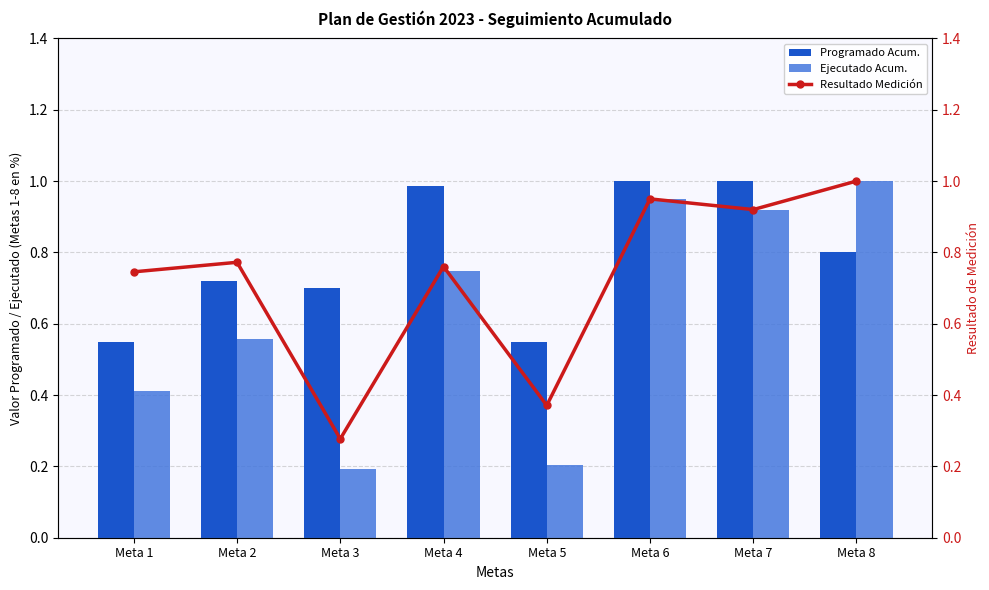

Reading left to right, what are all the values shown in this chart?

Programado Acum.: 0.6	0.7	0.7	1.0	0.6	1.0	1.0	0.8
Ejecutado Acum.: 0.4	0.6	0.2	0.7	0.2	1.0	0.9	1.0
Resultado Medición: 0.7	0.8	0.3	0.8	0.4	1.0	0.9	1.0